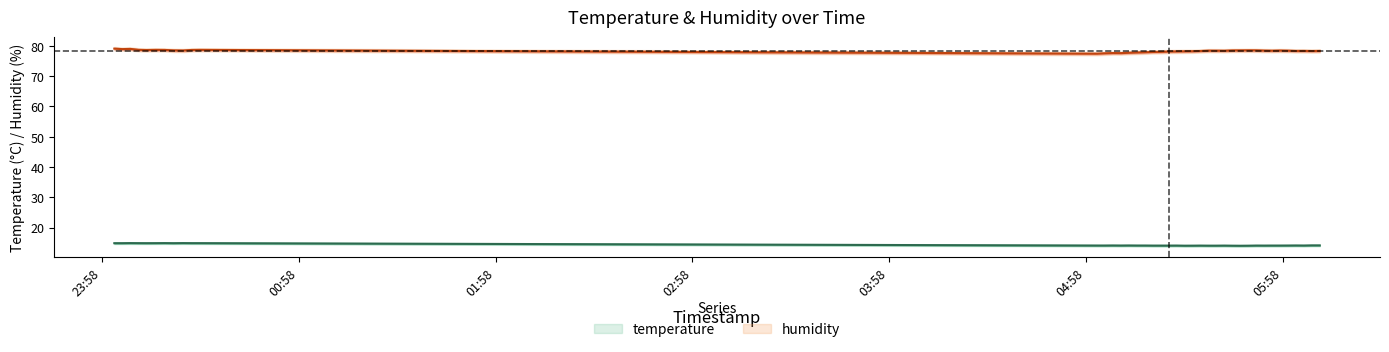

True or false: humidity and temperature intersect in this chart.

False